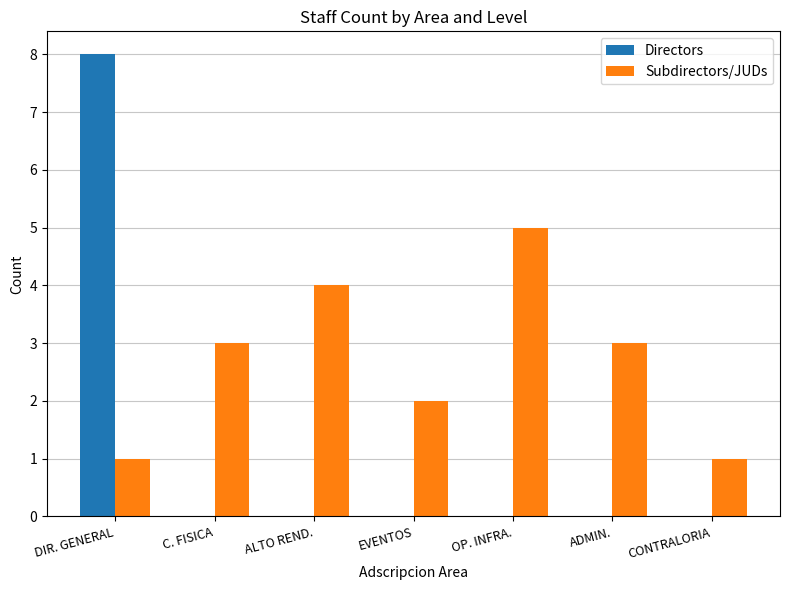

Which category has the highest value in the Directors series?

DIR. GENERAL